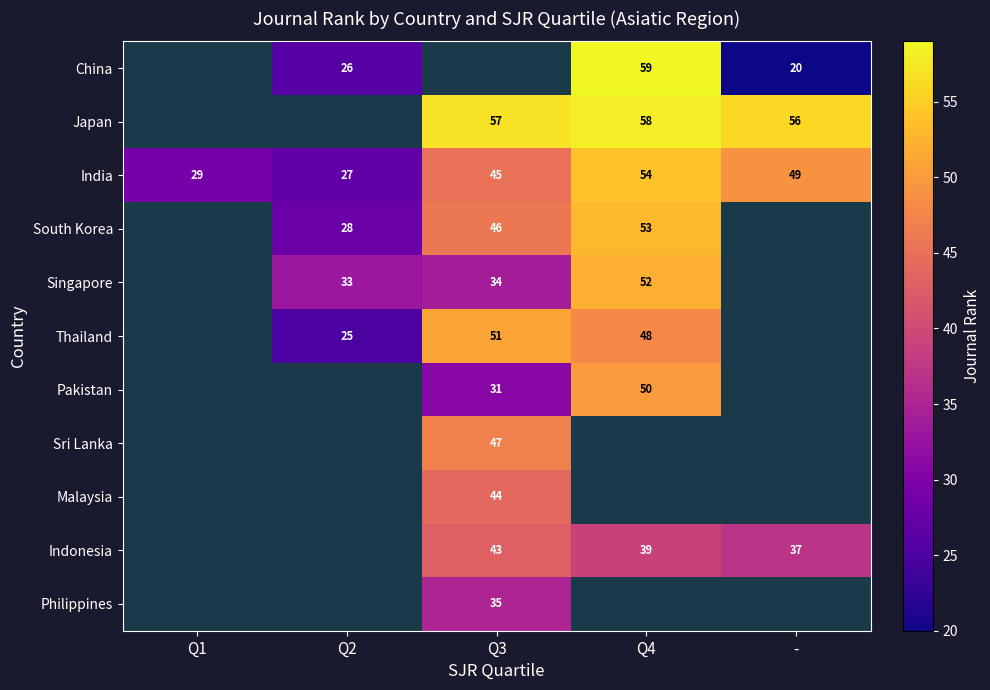

The Indonesia series shows 37 at -. True or false?

True